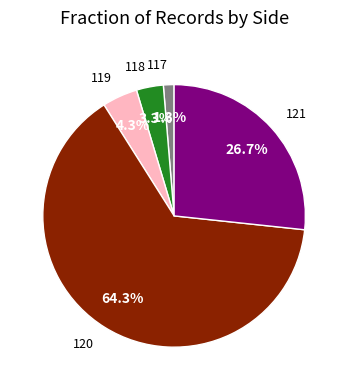

Is there any slice that represents more than half of the pie?

Yes